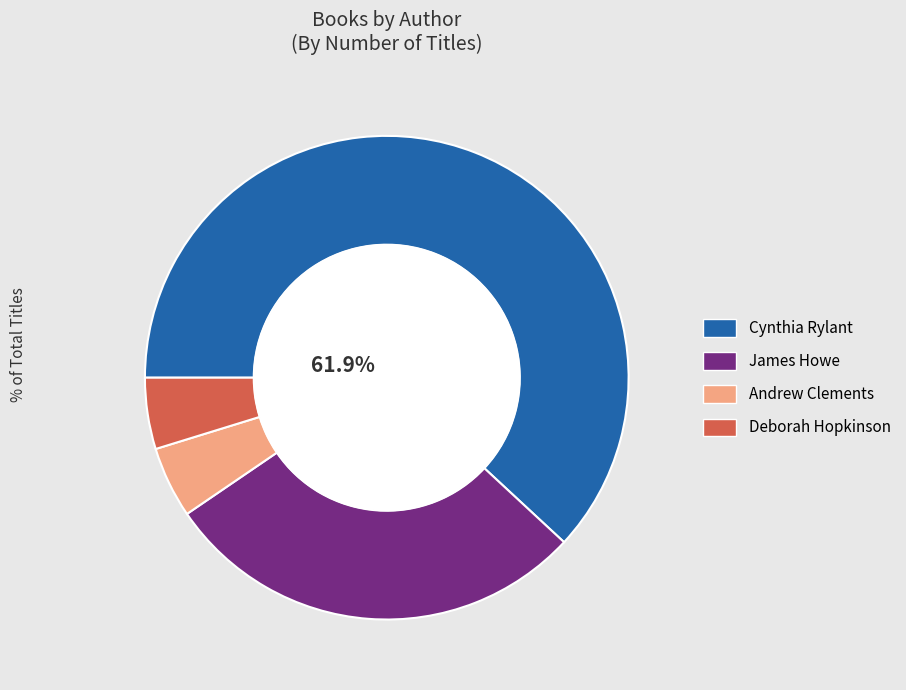

Is there any slice that represents more than half of the pie?

Yes